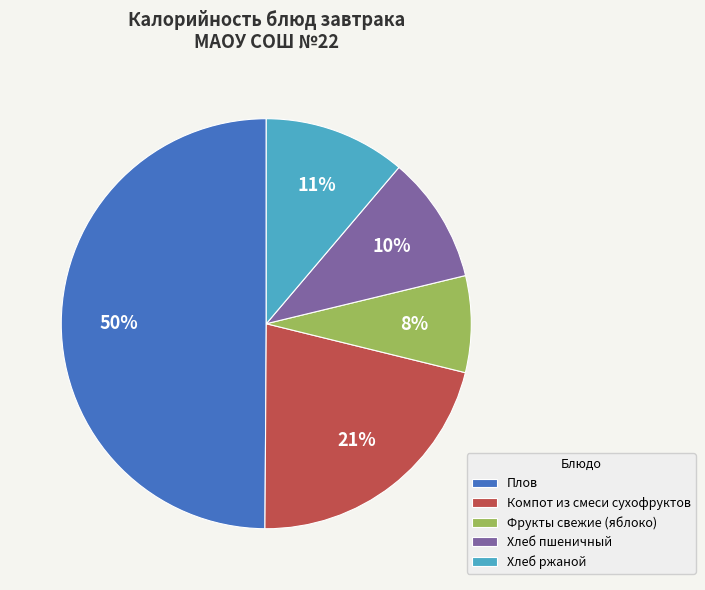

Is Компот из смеси сухофруктов the majority of the pie?

No